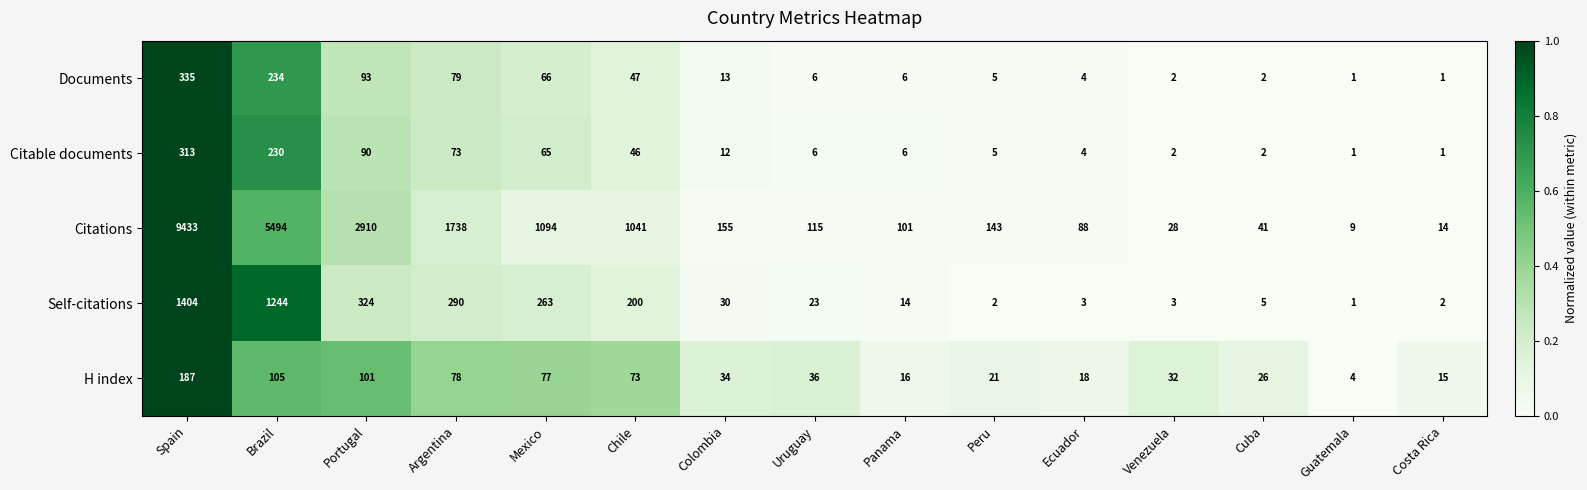

What is the maximum value shown in the chart?

9433